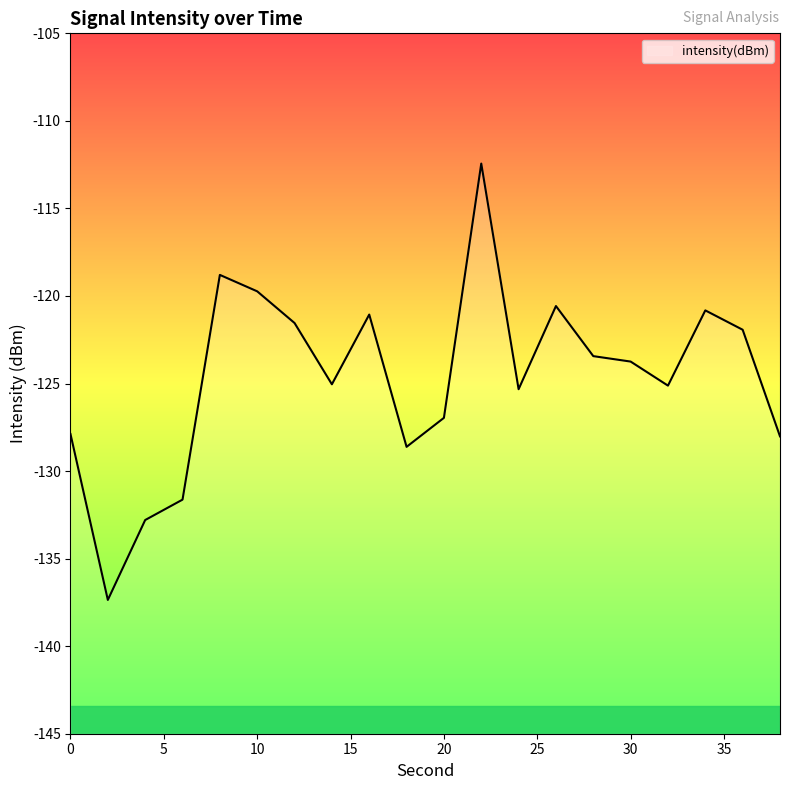

Reading left to right, list all the values displayed in this chart.

0=-127.9	2=-137.4	4=-132.8	6=-131.6	8=-118.8	10=-119.7	12=-121.5	14=-125.0	16=-121.1	18=-128.6	20=-127.0	22=-112.4	24=-125.3	26=-120.6	28=-123.4	30=-123.7	32=-125.1	34=-120.8	36=-121.9	38=-128.0